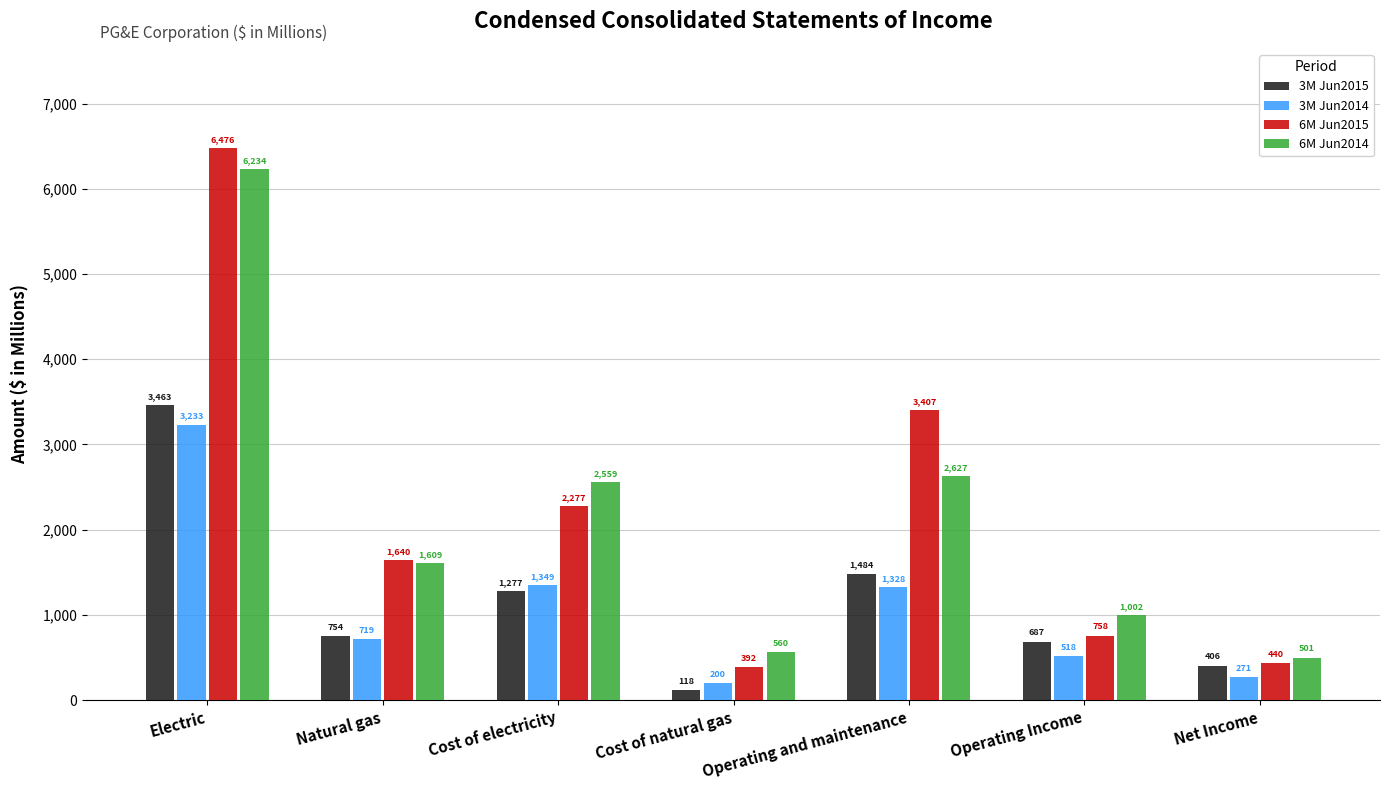

Count the number of data series in this chart.

4